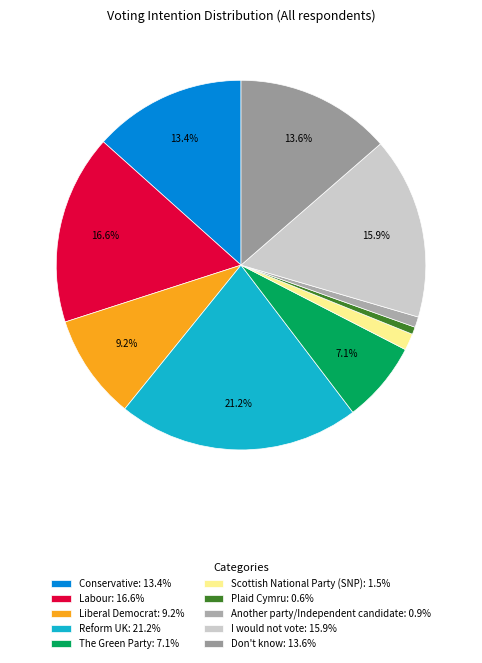

Rank the categories by value from lowest to highest.

Plaid Cymru, Another party/Independent candidate, Scottish National Party (SNP), The Green Party, Liberal Democrat, Conservative, Don't know, I would not vote, Labour, Reform UK